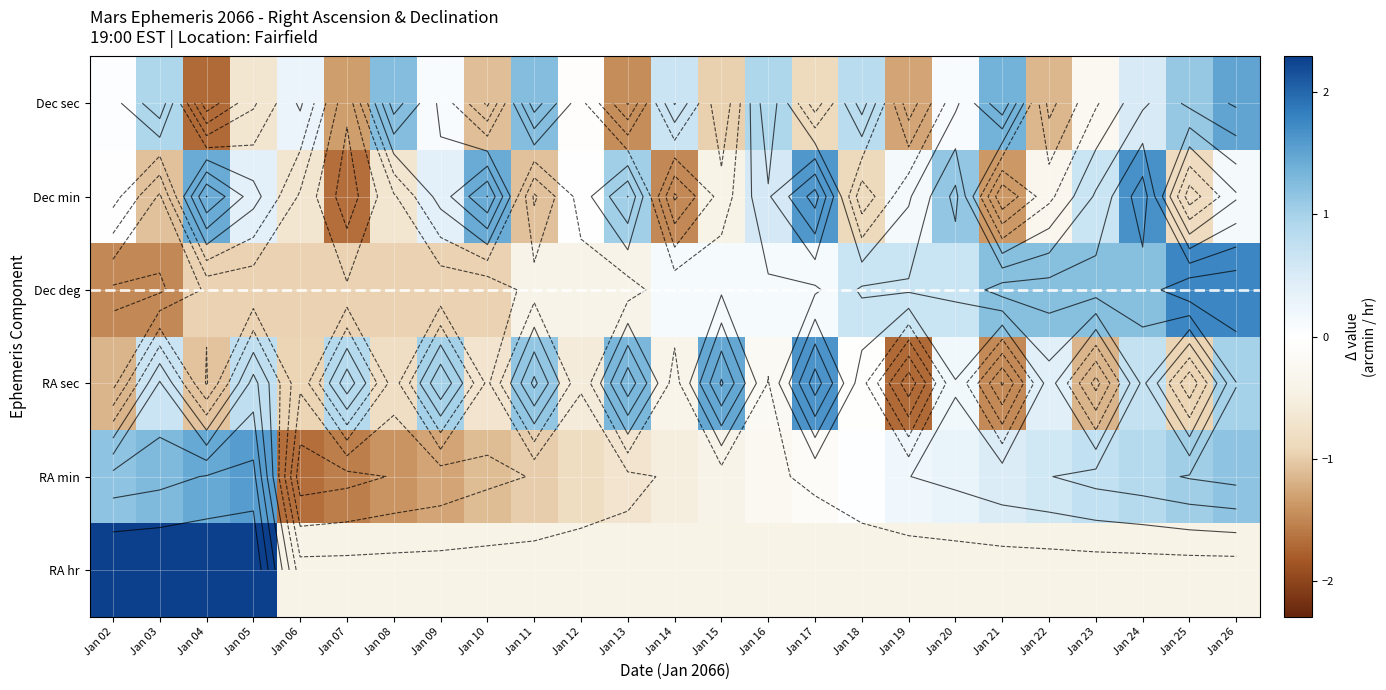

What is the difference between the highest and lowest values at Jan 21?

2.8